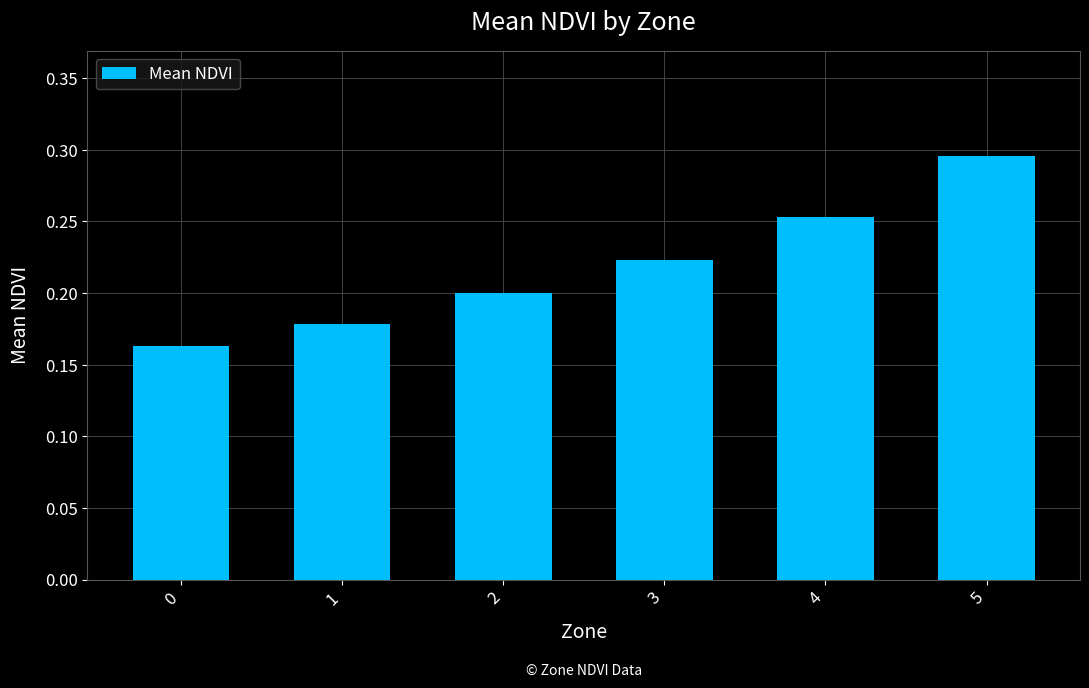

What is the difference between the second highest and second lowest values?

0.1